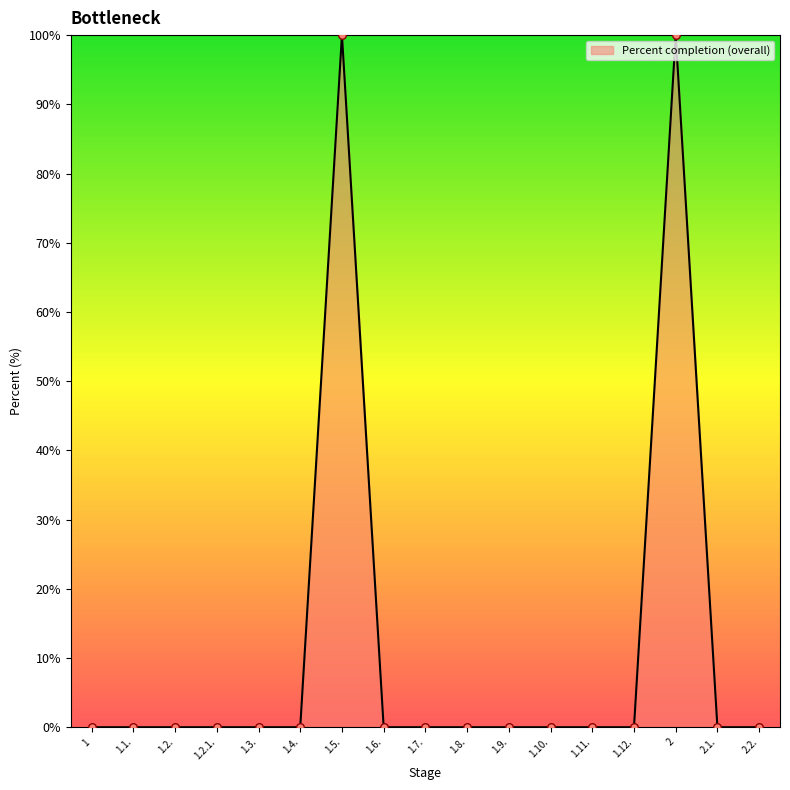

What position from the right is 1.12.?

4